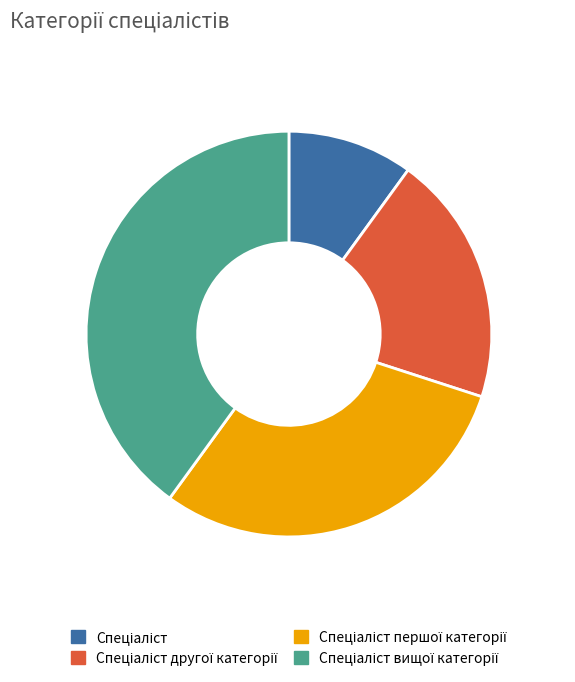

Is there a majority slice in this chart?

No